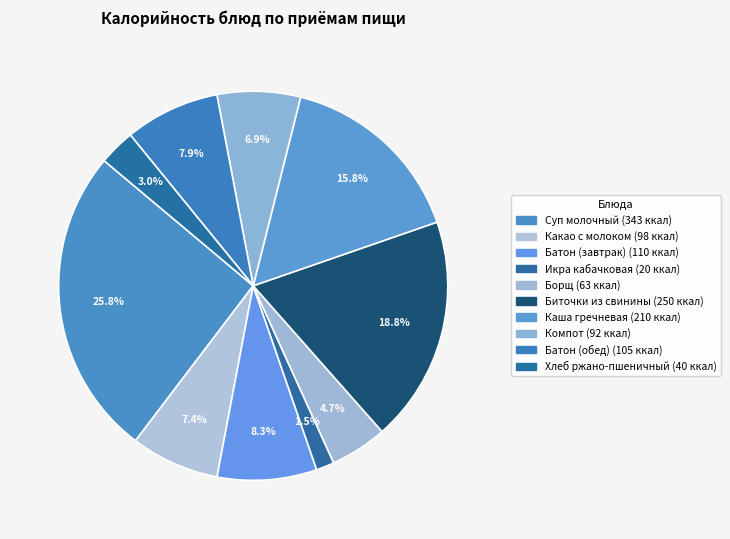

Approximately how many times larger is the value at Борщ compared to Биточки из свинины?

0.3